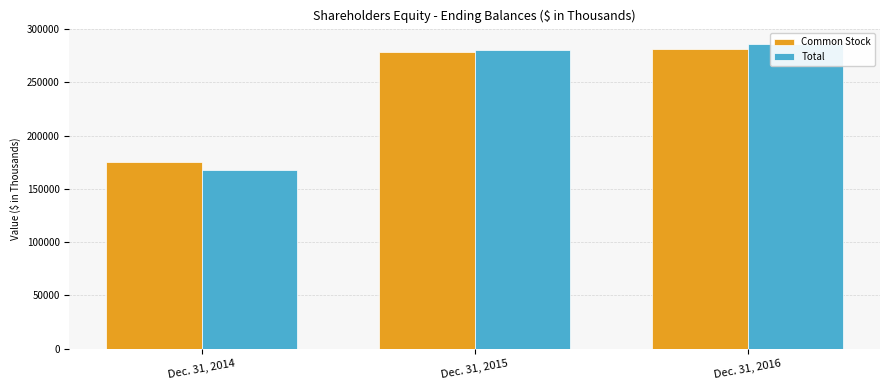

What are all the series names shown in the legend?

Common Stock, Total